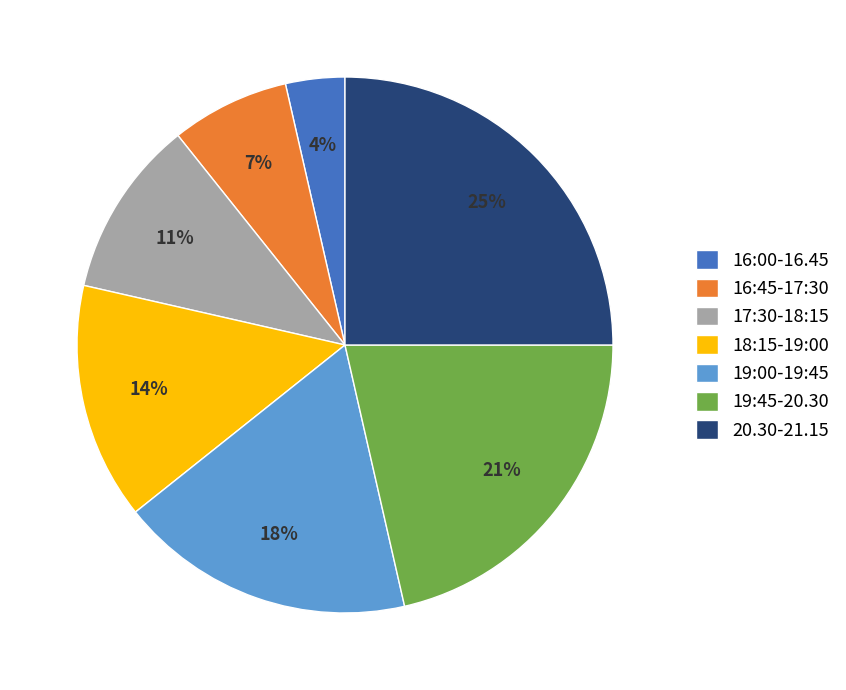

What is the largest slice in the pie chart?

20.30-21.15